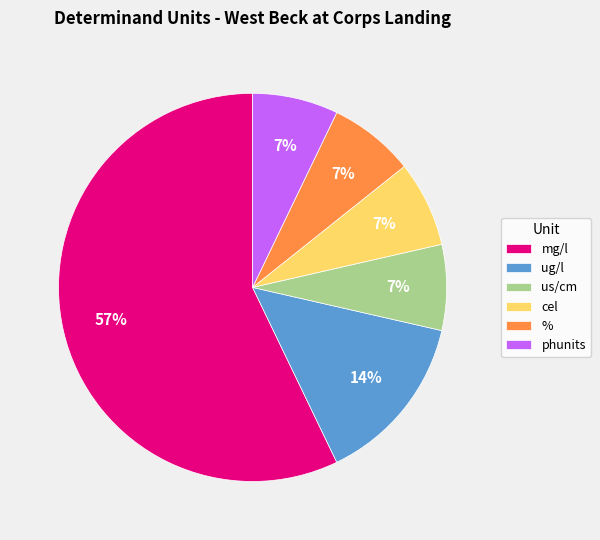

What is the largest slice in the pie chart?

mg/l